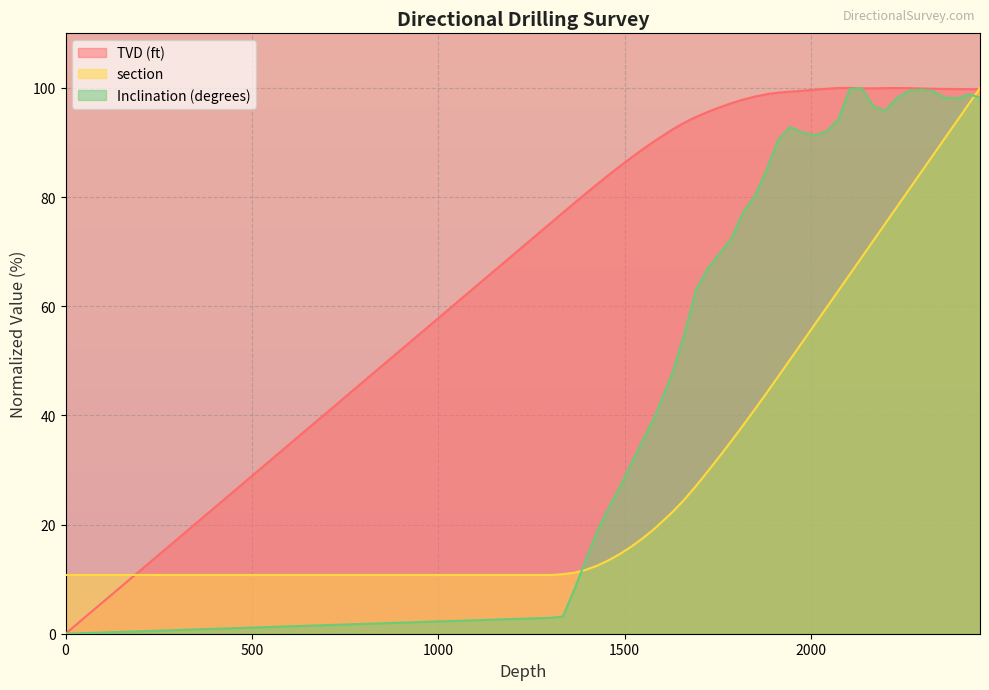

True or false: Inclination (degrees) has a value of 47.6 at 1627.

True